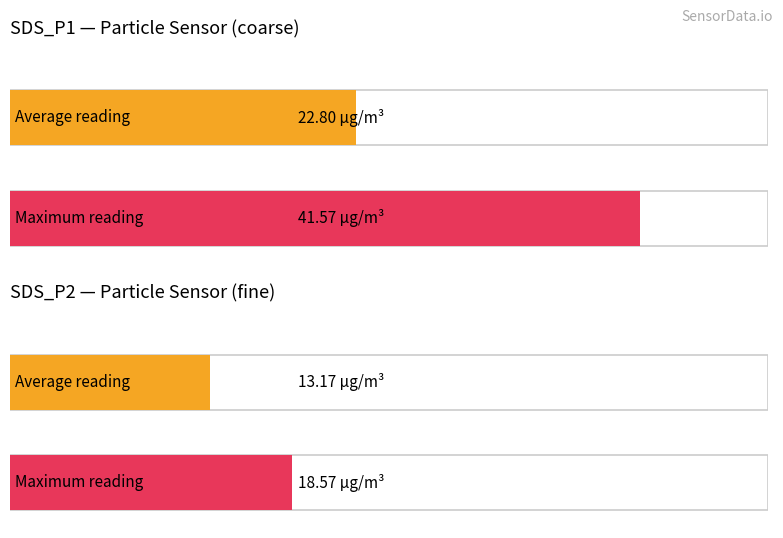

List the series in order of their peak value, lowest first.

SDS_P2, SDS_P1